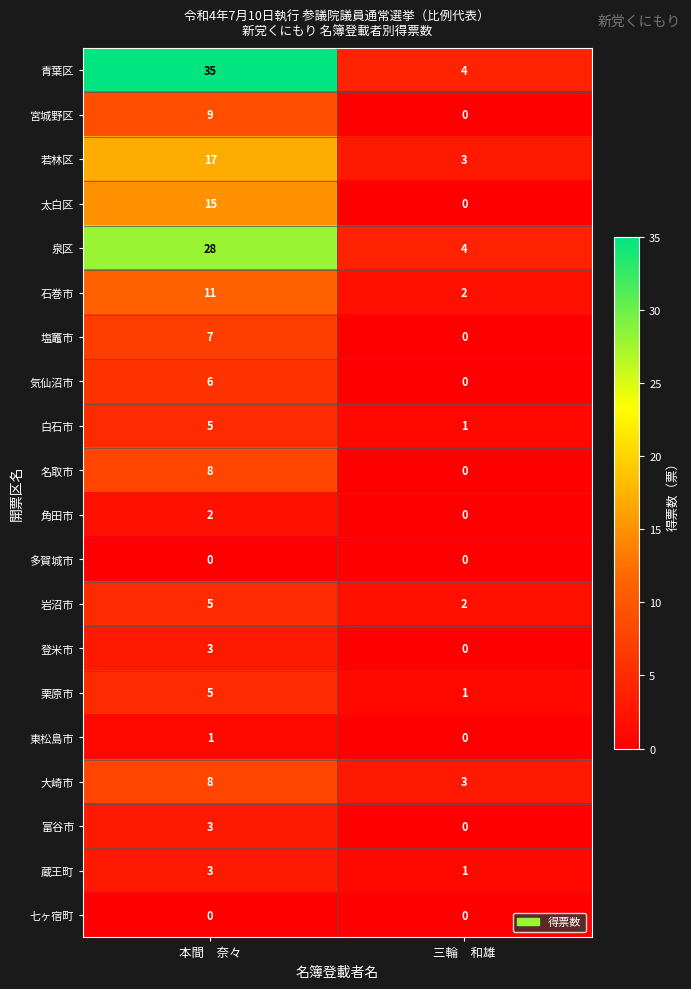

At which label is 登米市 closest to 1?

三輪　和雄